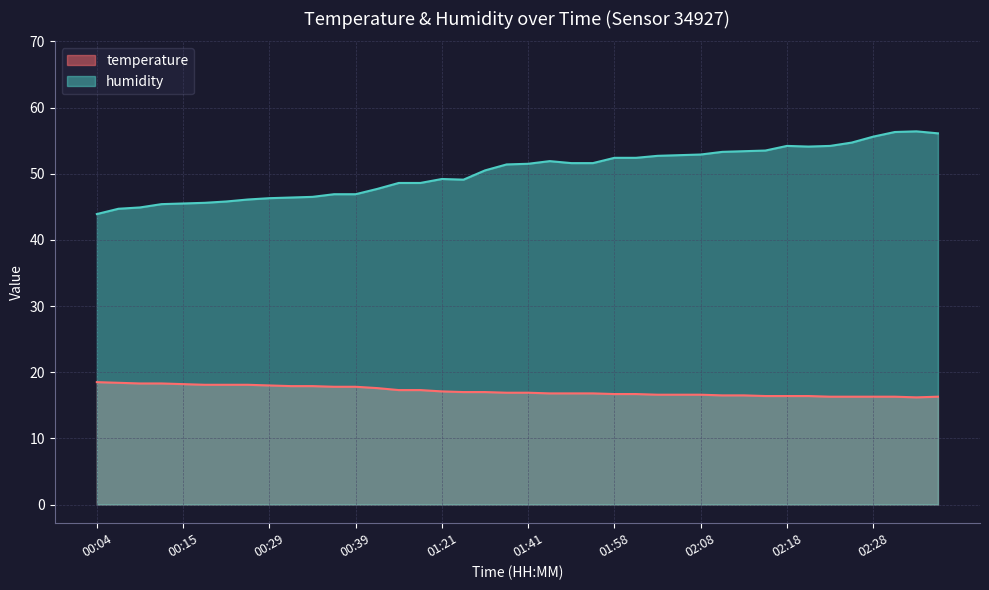

How many lines are shown in the chart?

2